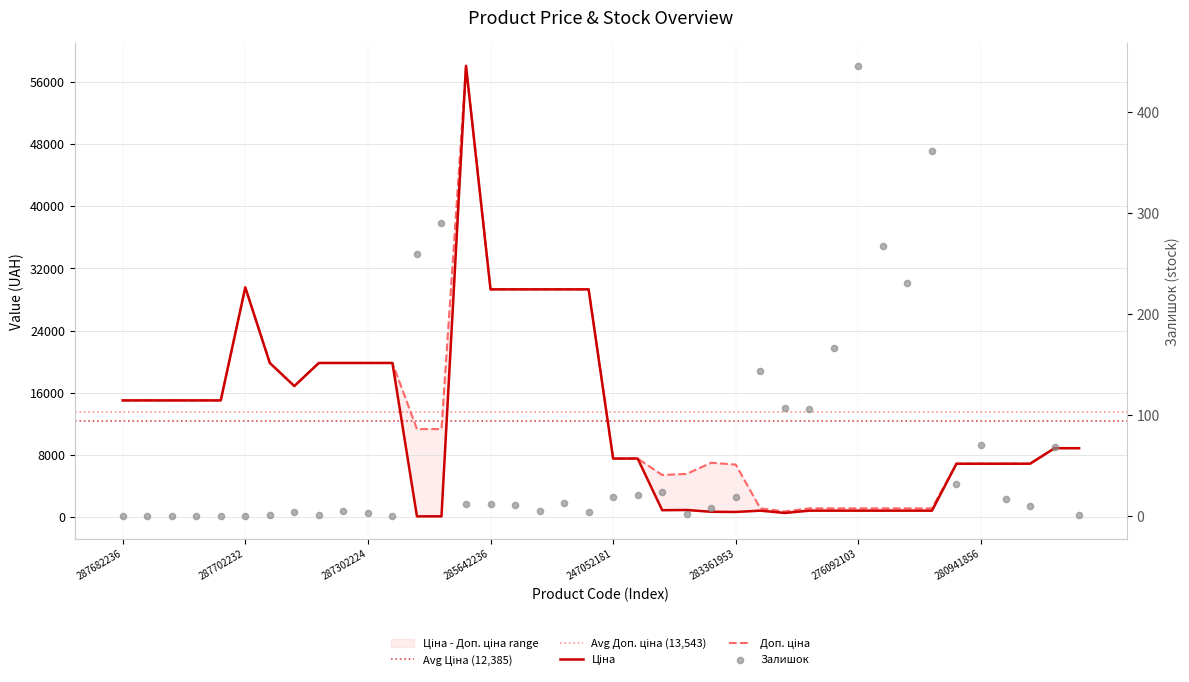

Which series has the widest spread of Y values?

Ціна